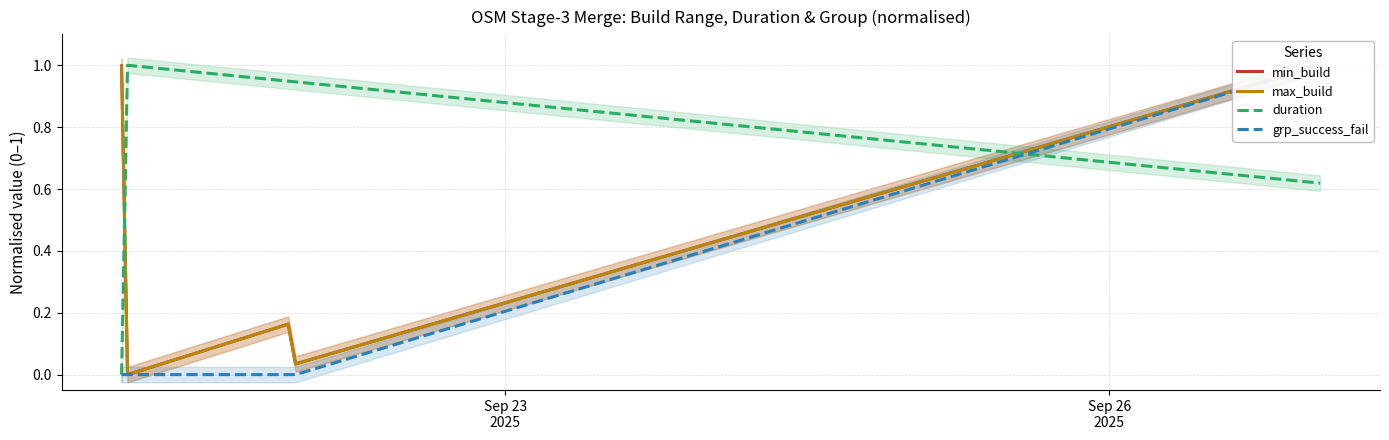

How many values in max_build are above zero?

4